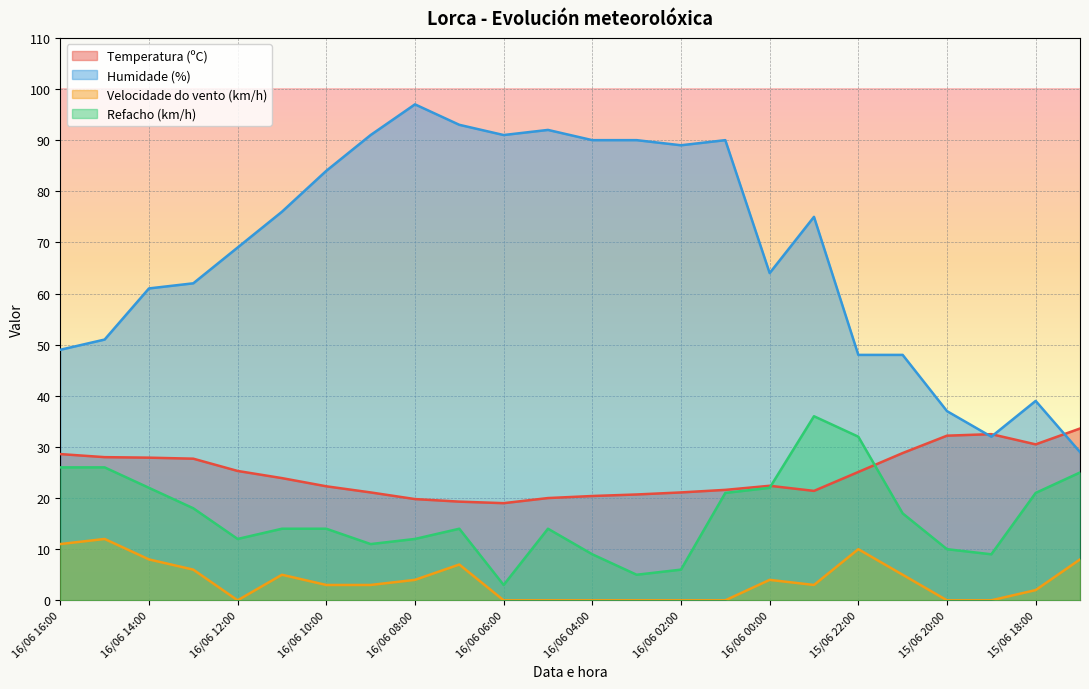

Which category has the lowest value across all series?

16/06 12:00